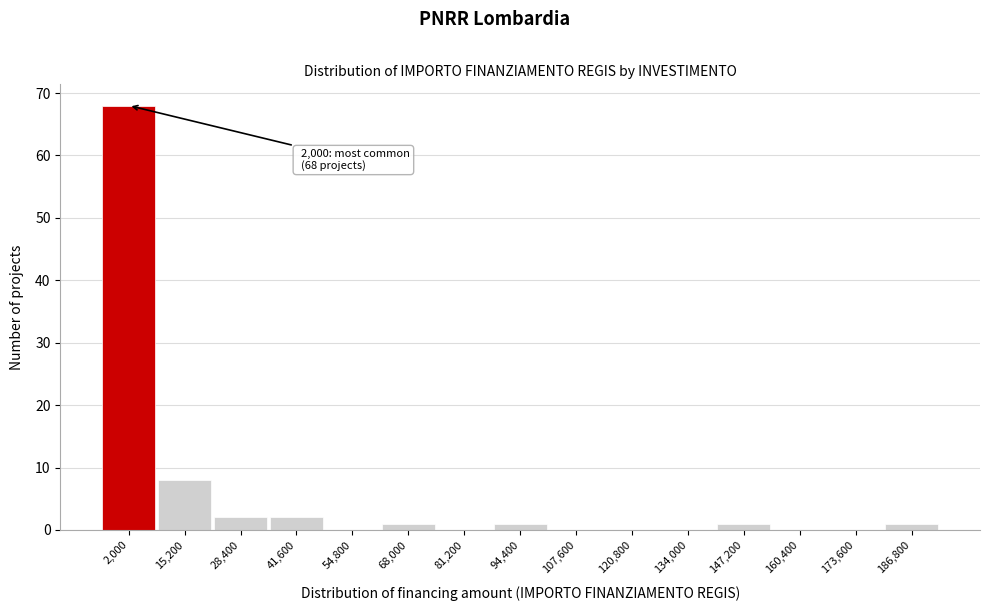

Reading left to right, list all the values displayed in this chart.

2,000=68	15,200=8	28,400=2	41,600=2	54,800=0	68,000=1	81,200=0	94,400=1	107,600=0	120,800=0	134,000=0	147,200=1	160,400=0	173,600=0	186,800=1